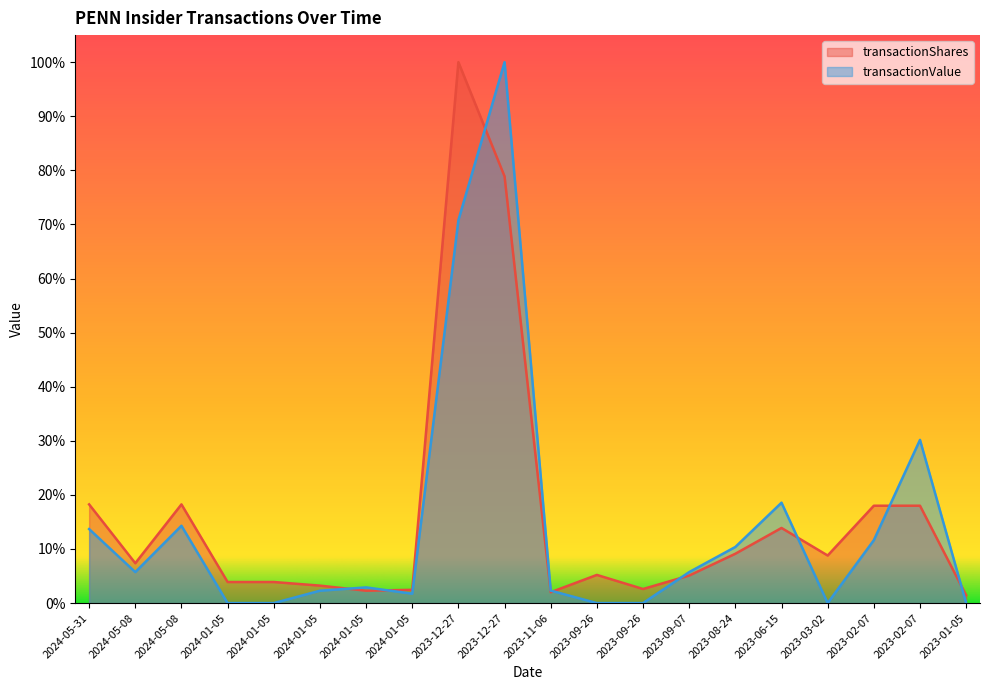

What is the value of the transactionShares point at the 14th from the left?

0.1